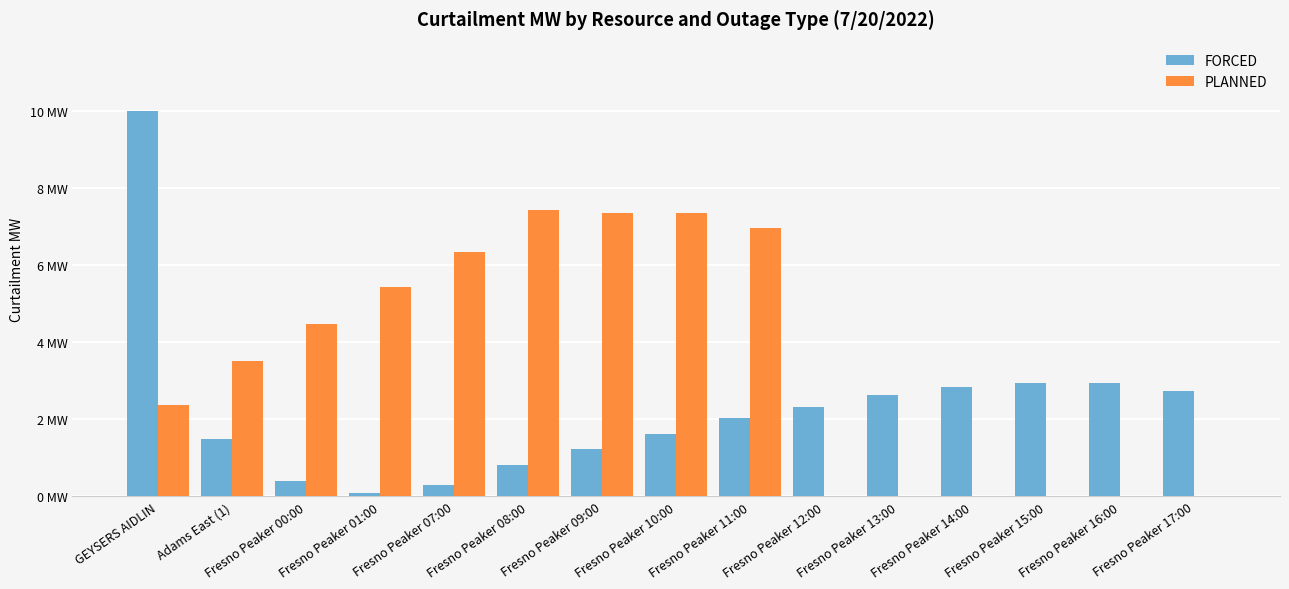

Reading left to right, what are all the values shown in this chart?

FORCED: 10.0	1.5	0.4	0.1	0.3	0.8	1.2	1.6	2.0	2.3	2.6	2.8	2.9	2.9	2.7
PLANNED: 2.4	3.5	4.5	5.4	6.3	7.4	7.3	7.3	7.0	0.0	0.0	0.0	0.0	0.0	0.0